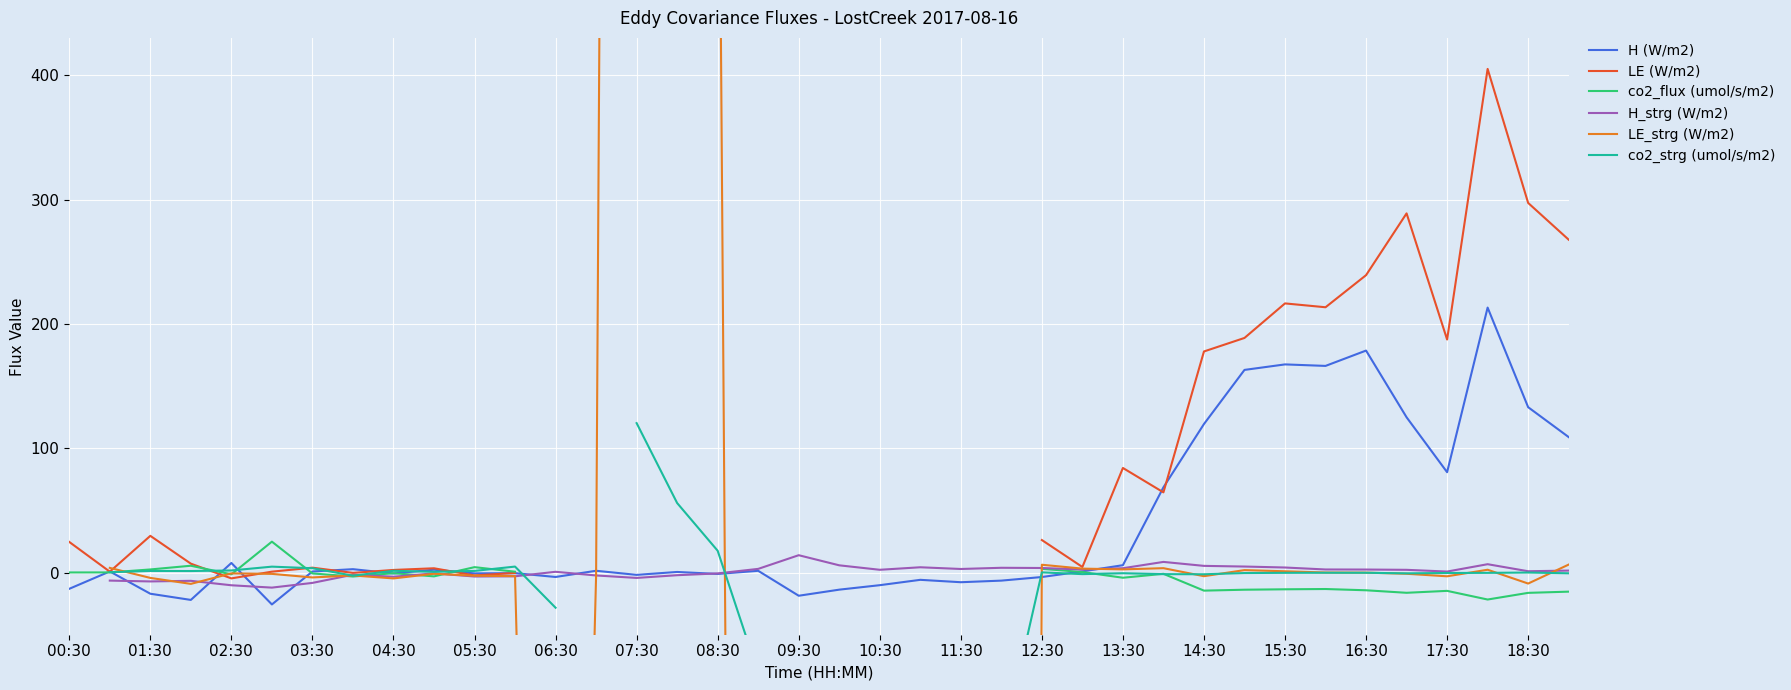

List the series in order of their peak value, highest first.

LE_strg (W/m2), LE (W/m2), H (W/m2), co2_strg (umol/s/m2), co2_flux (umol/s/m2), H_strg (W/m2)